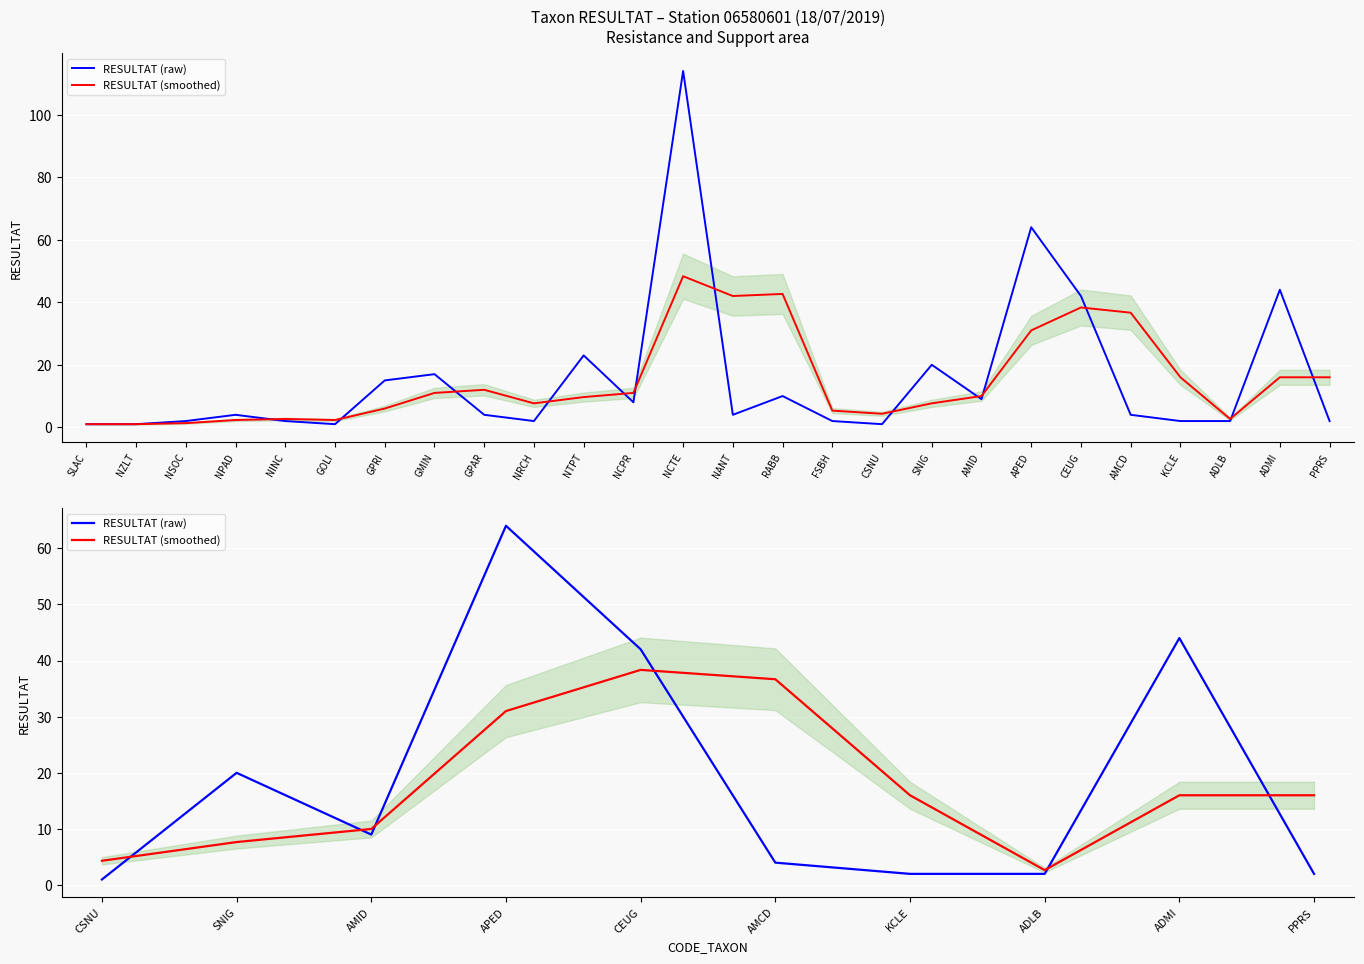

What is the minimum value shown in the chart?

1.0